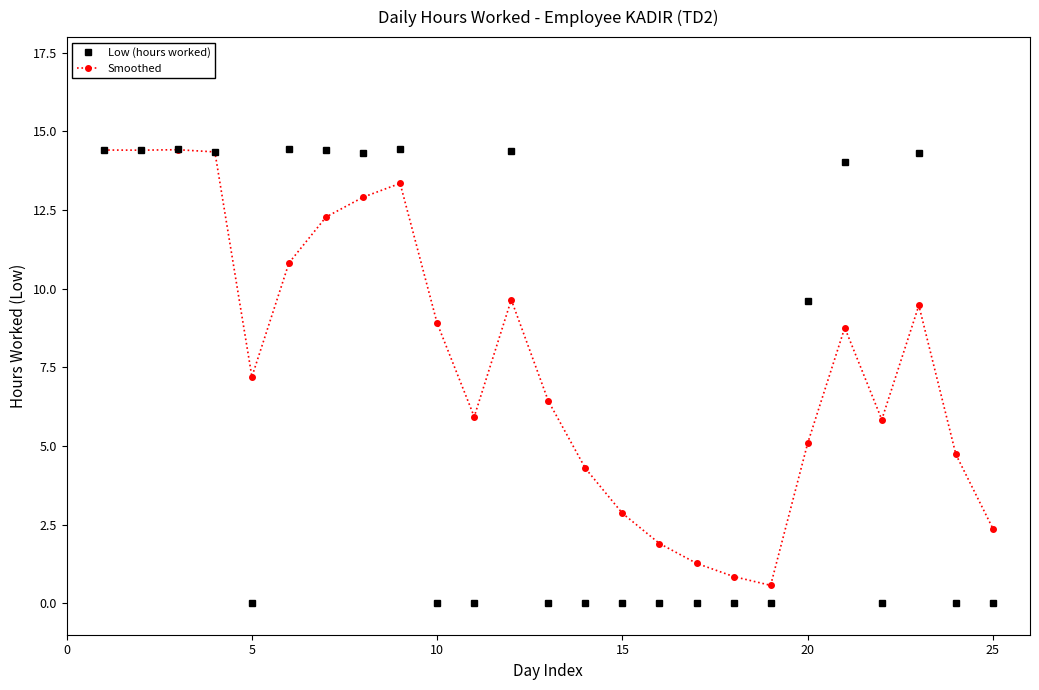

True or false: Low (hours worked) has more than 0 interior local peaks.

True